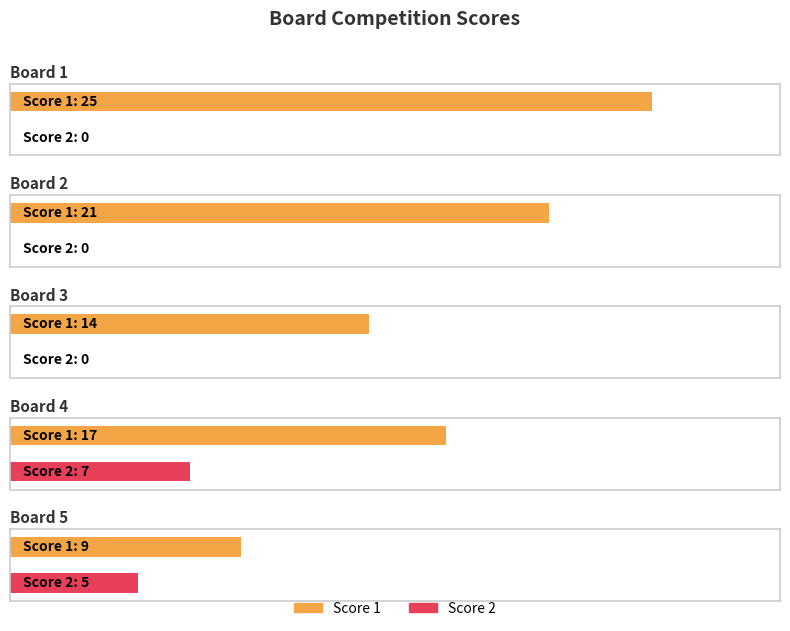

At which label is Score 2 closest to 3?

Board 5